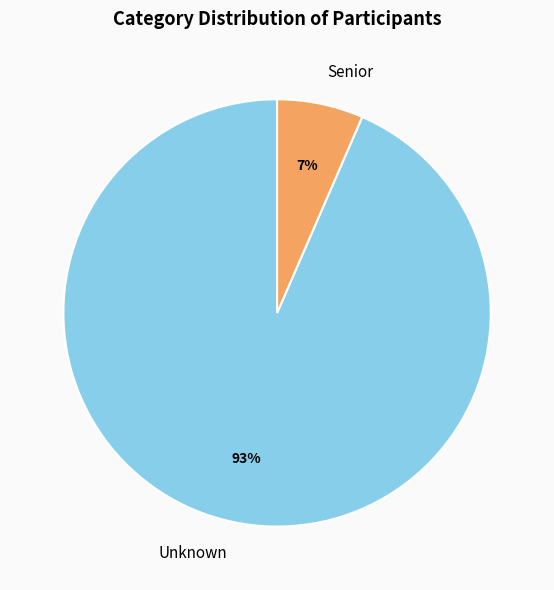

Which category has the smallest portion of the pie?

Senior